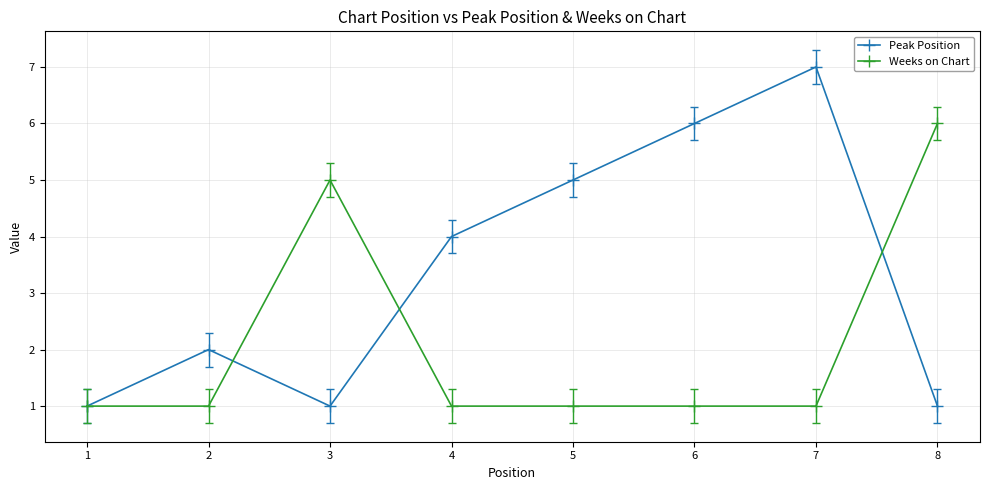

How many categories are shown in the chart?

8